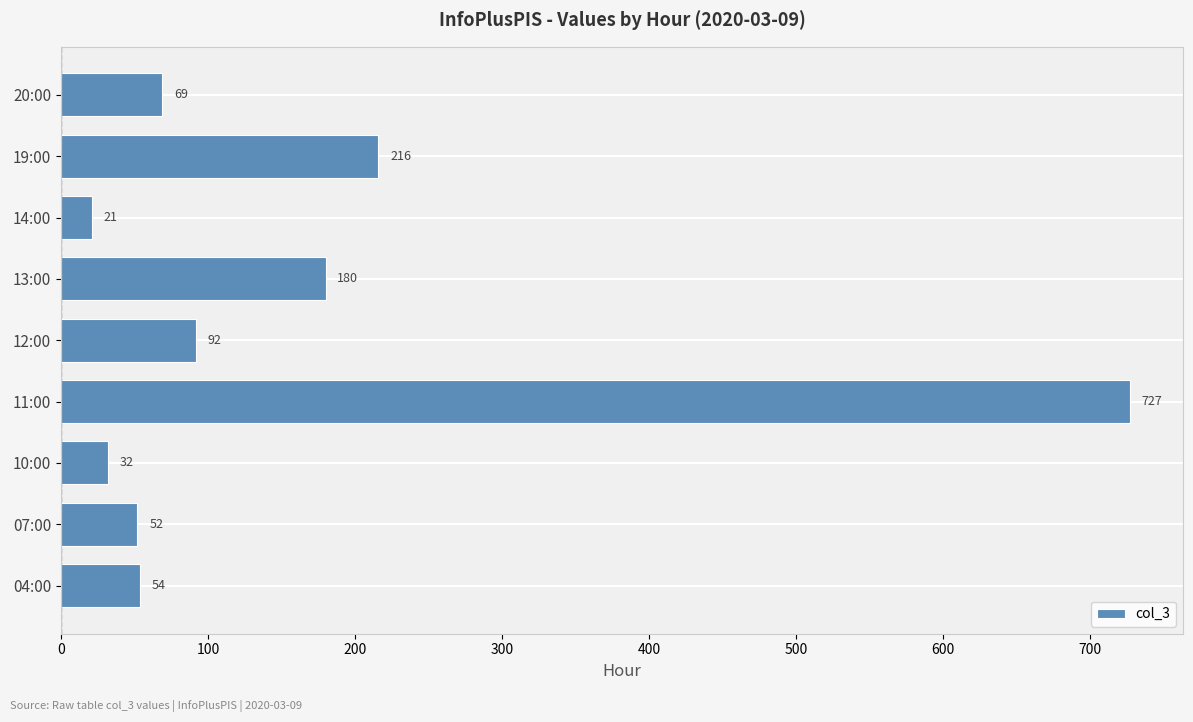

Reading bottom to top, extract all data points from this chart.

54	52	32	727	92	180	21	216	69